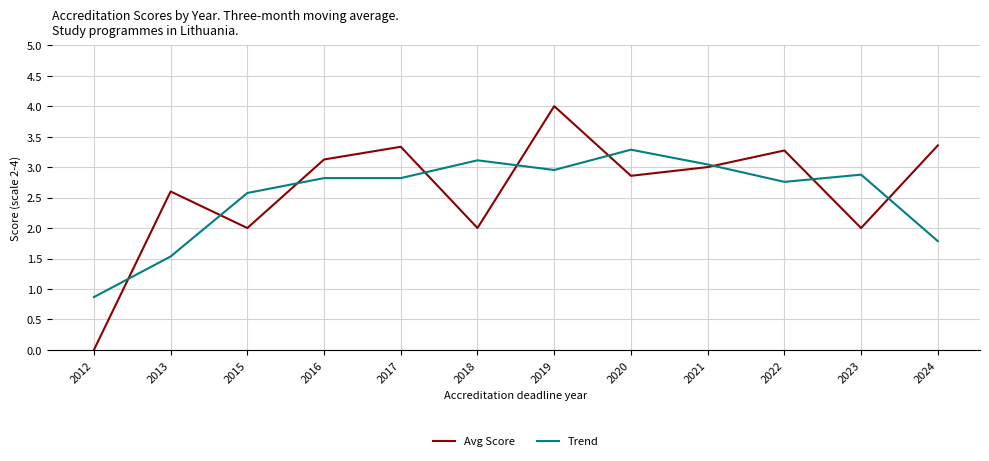

Where is Trend nearest to the value 2?

2024